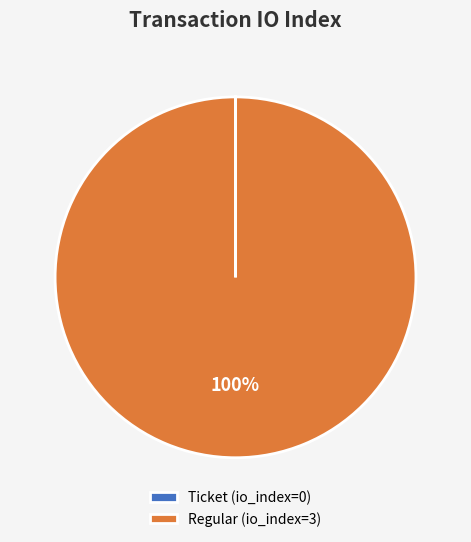

Which slice is the largest?

Regular (io_index=3)